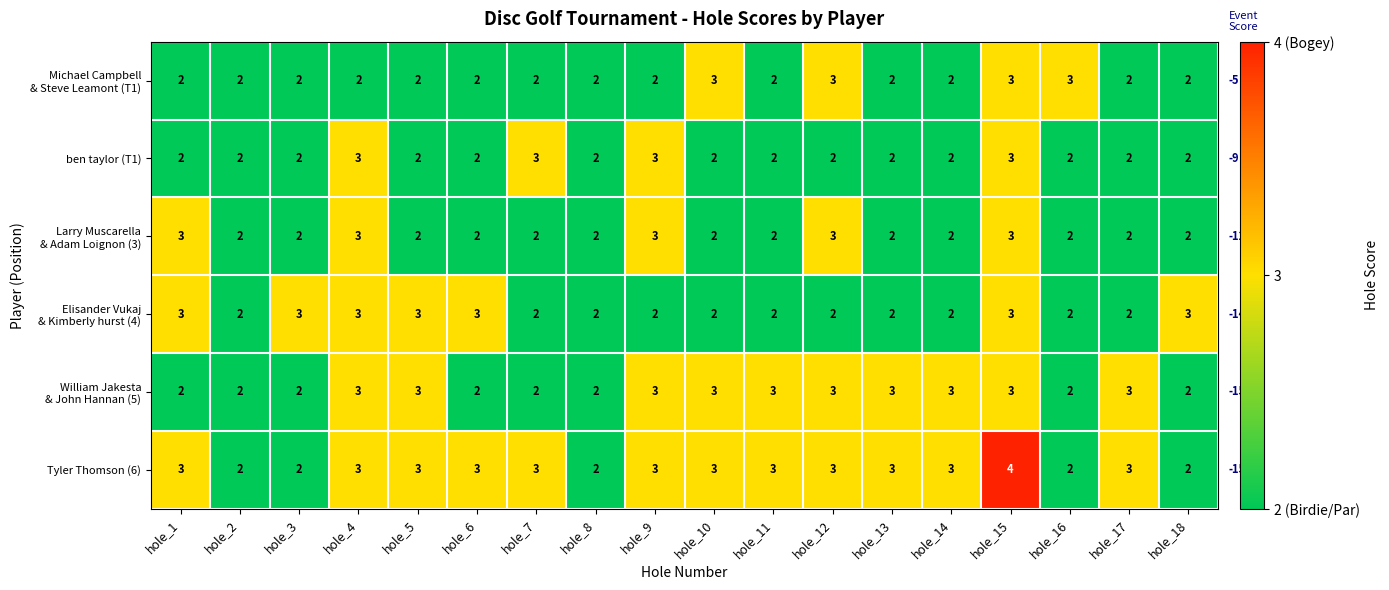

Which series has the largest total across all categories?

Tyler Thomson (6)